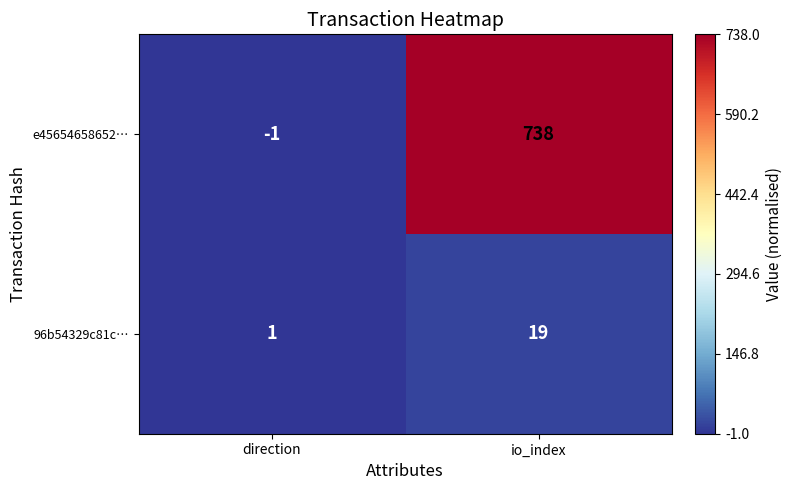

What is the greatest value displayed?

738